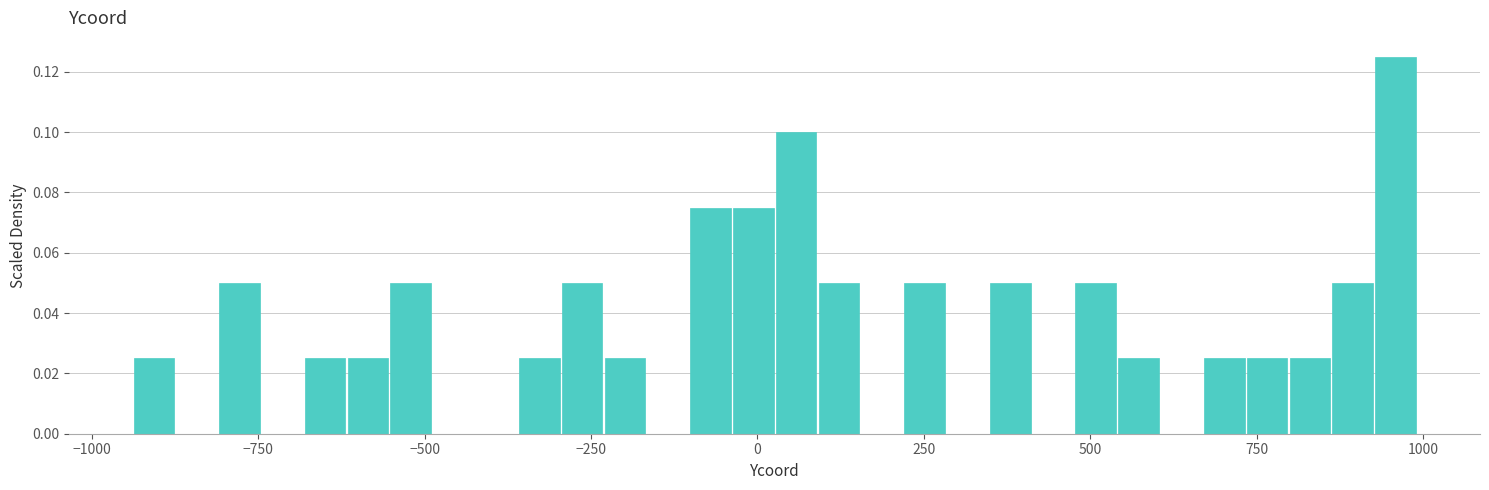

Read against the x-axis, roughly where is the centre of the tallest bar?

950